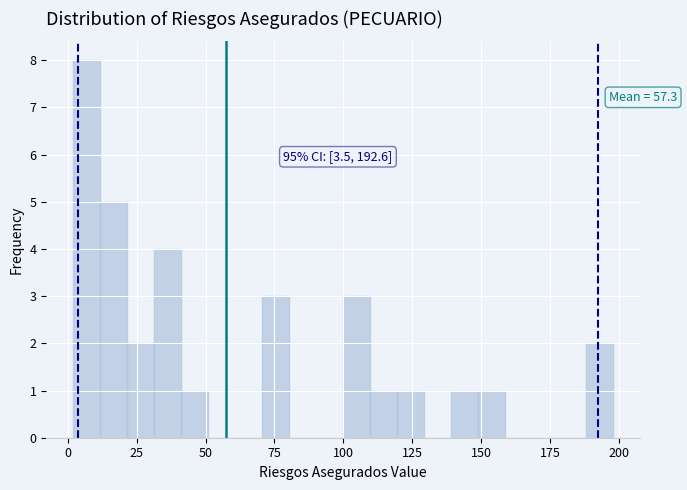

Read against the x-axis, roughly where is the centre of the tallest bar?

5